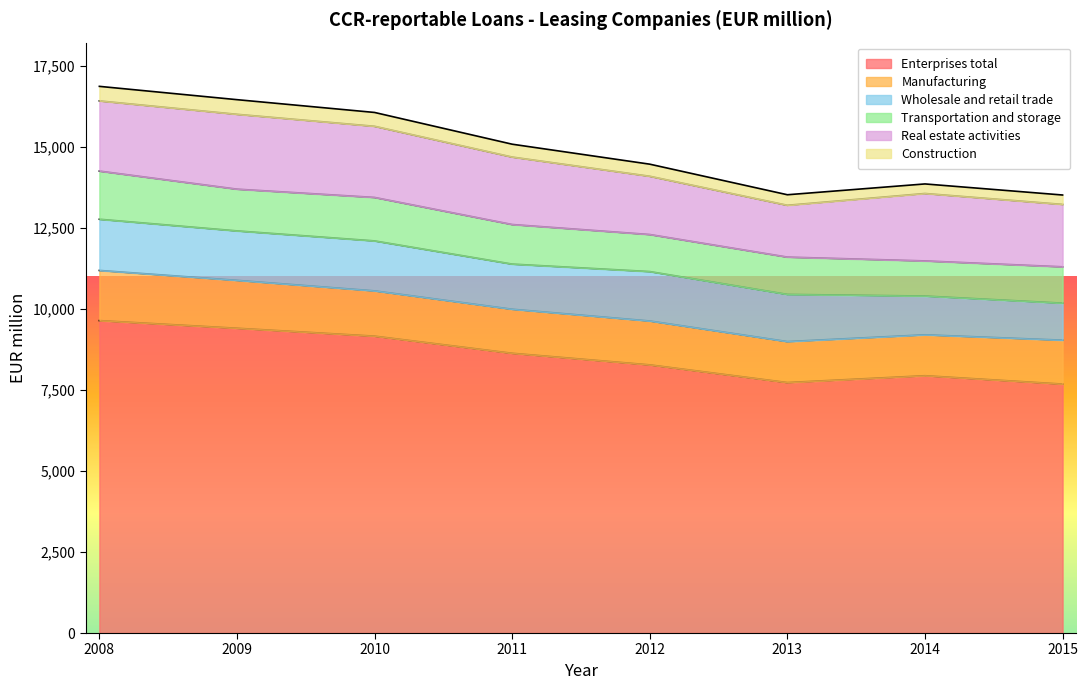

Which series has the widest spread of values?

Enterprises total